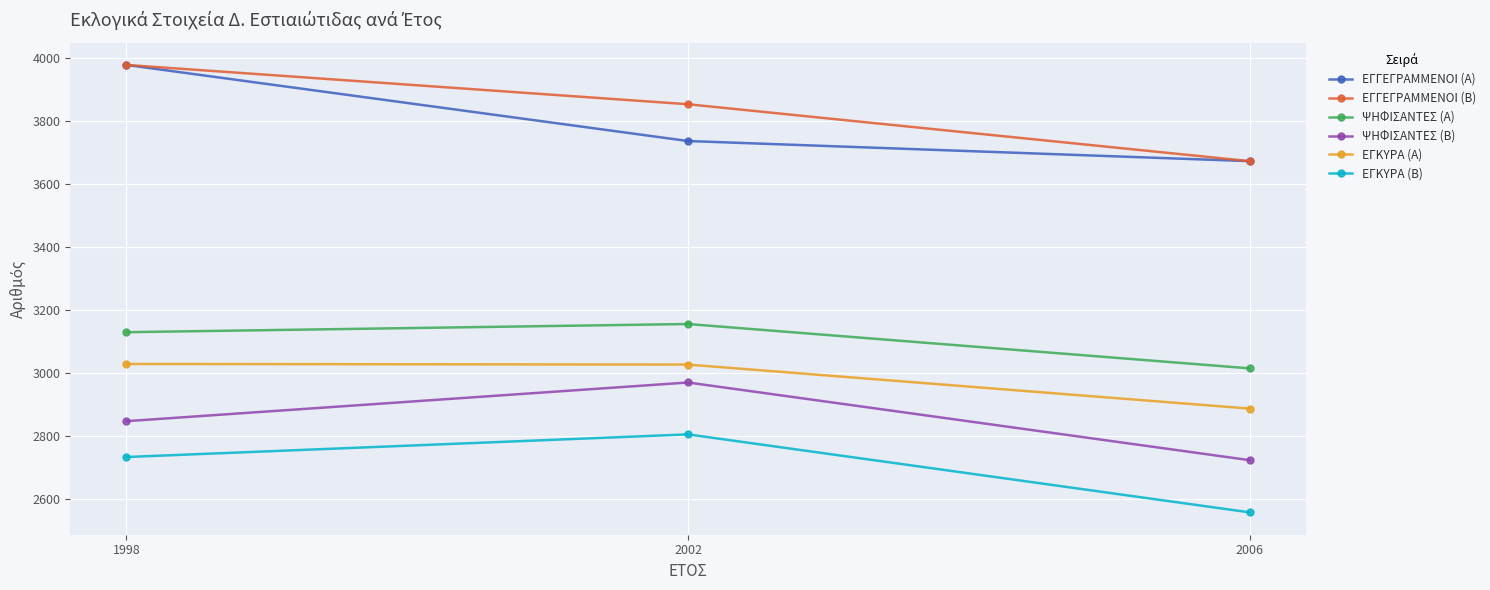

How many ΕΓΓΕΓΡΑΜΜΕΝΟΙ (Α) values are between 3673 and 3979?

3